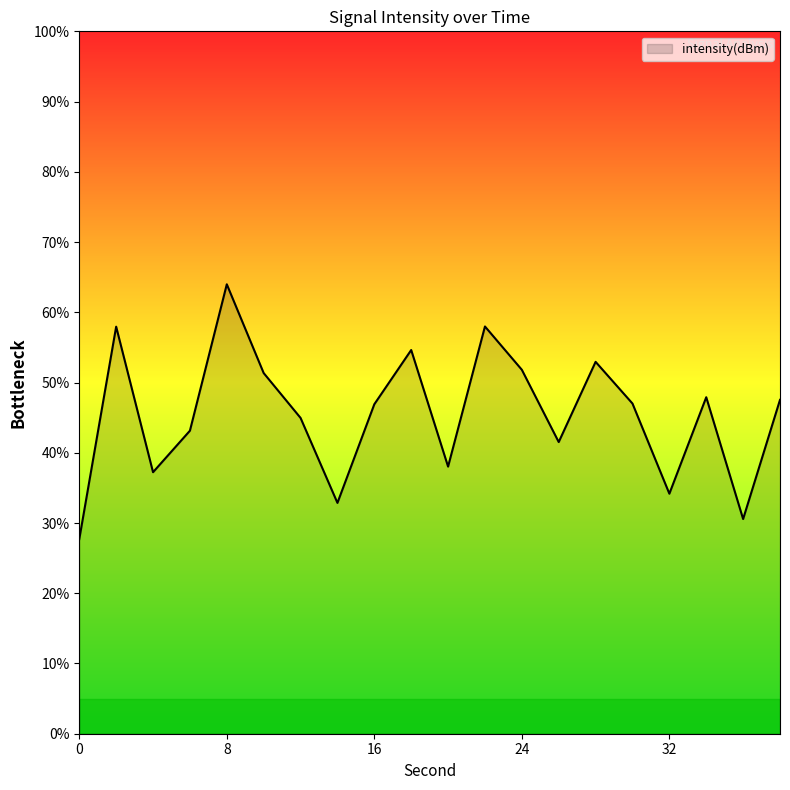

What is the smallest value displayed?

27.7